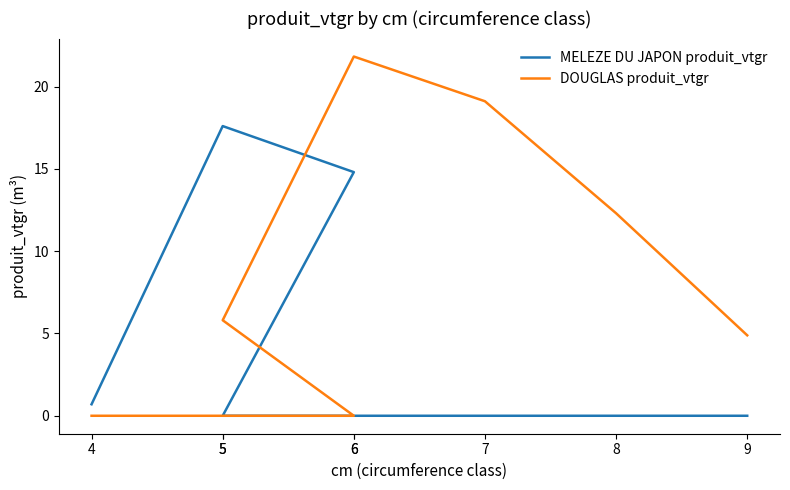

Where does the DOUGLAS produit_vtgr series first go above 5?

5